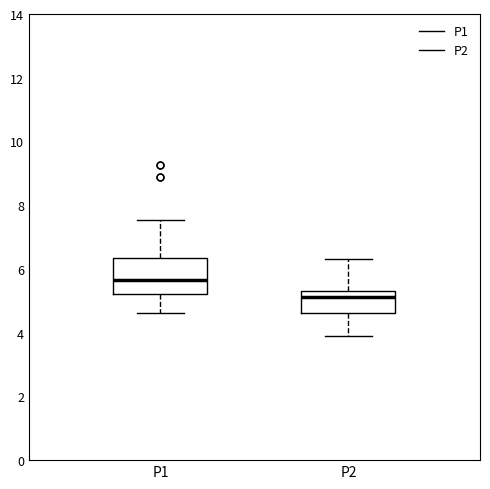

Where does the median line of the box for P2 sit on the y-axis? The values are not printed on the chart, so give them approximately, as read against the axis.

5.2